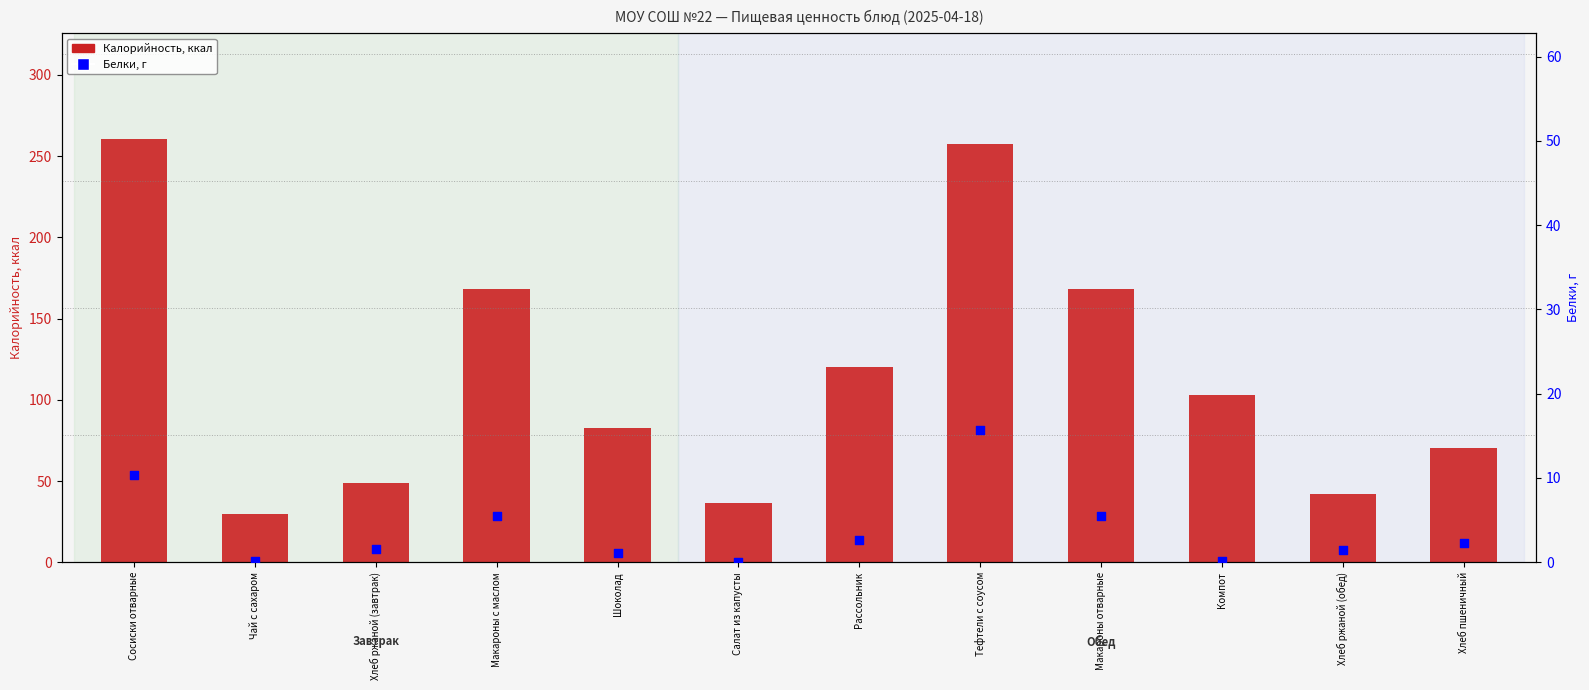

What are all the series names shown in the legend?

Калорийность, Белки, г